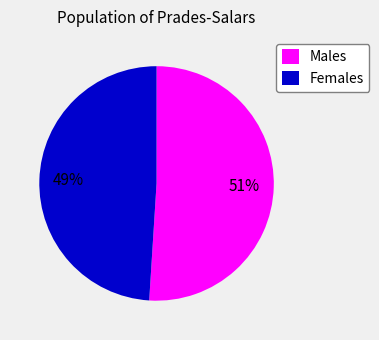

Which category has the biggest portion of the pie?

Males